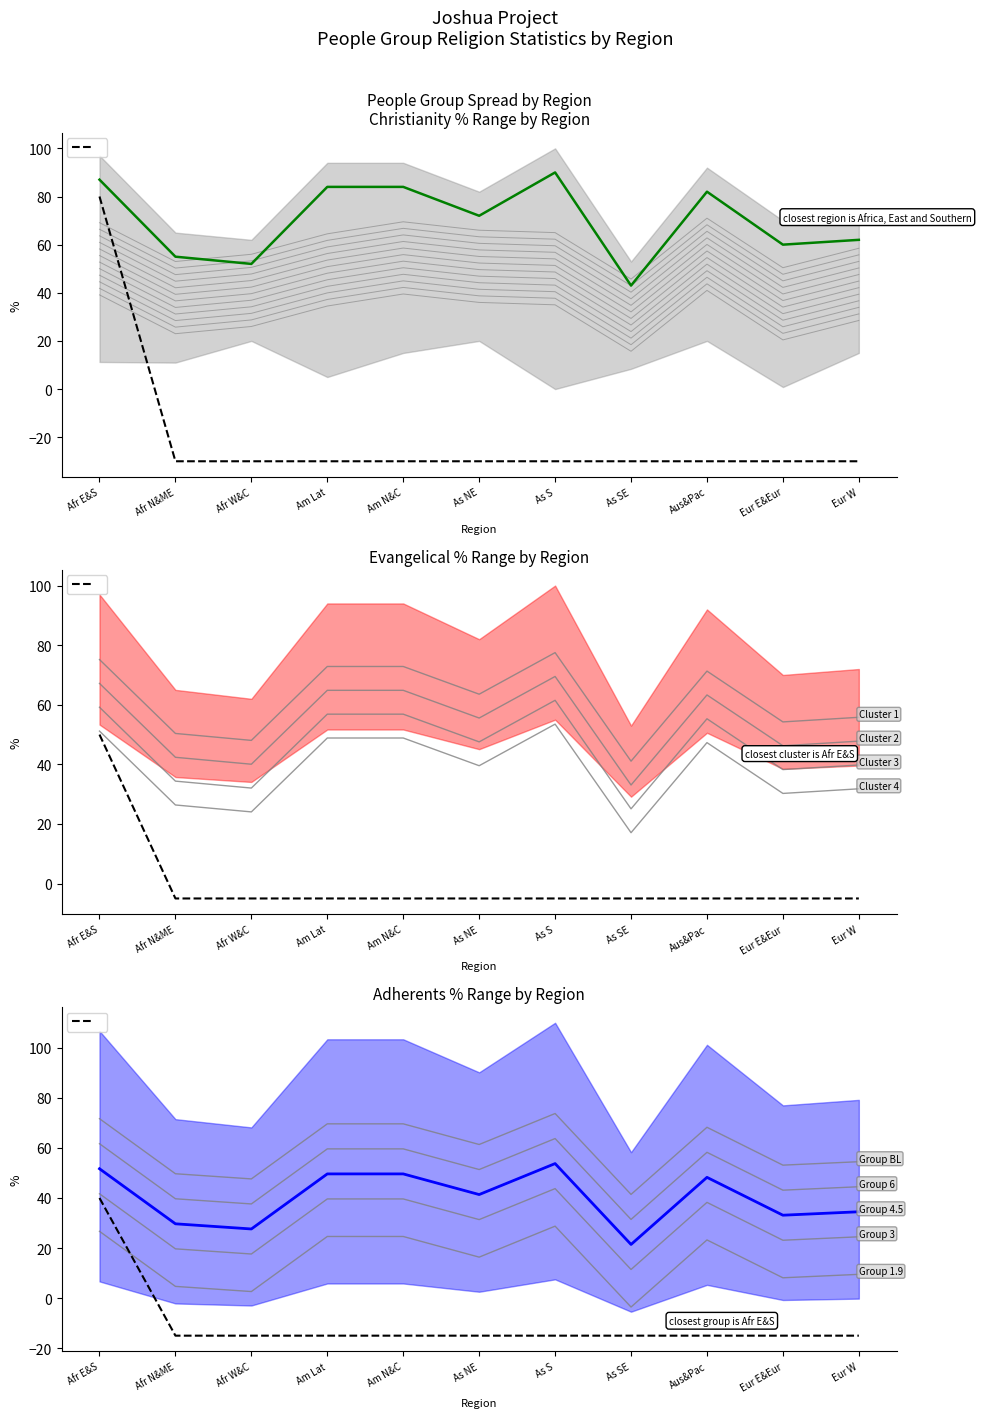

What is the value of the 11th point from the left?

-30